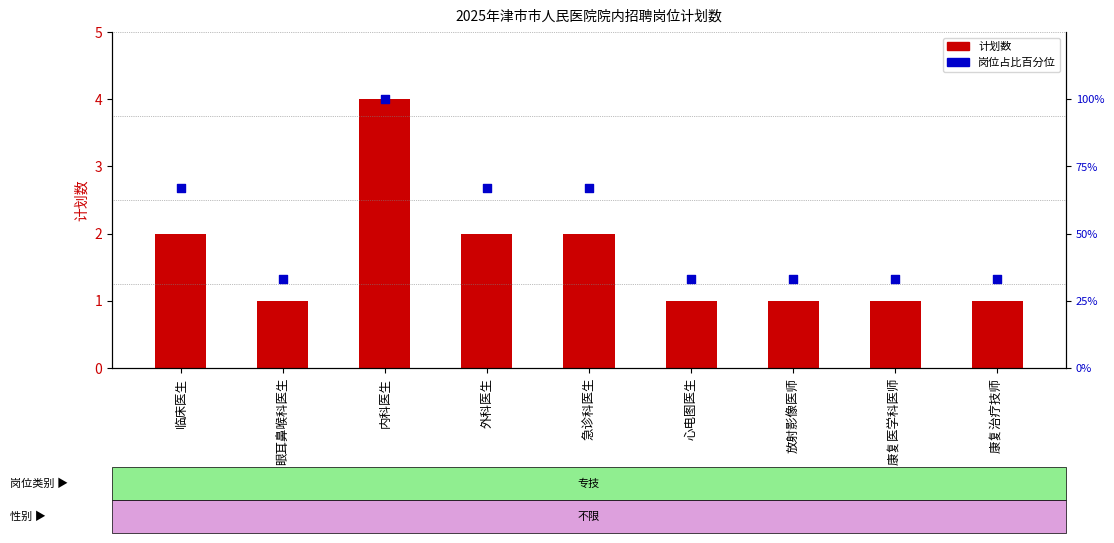

At which category is the sum across all series the highest?

内科医生